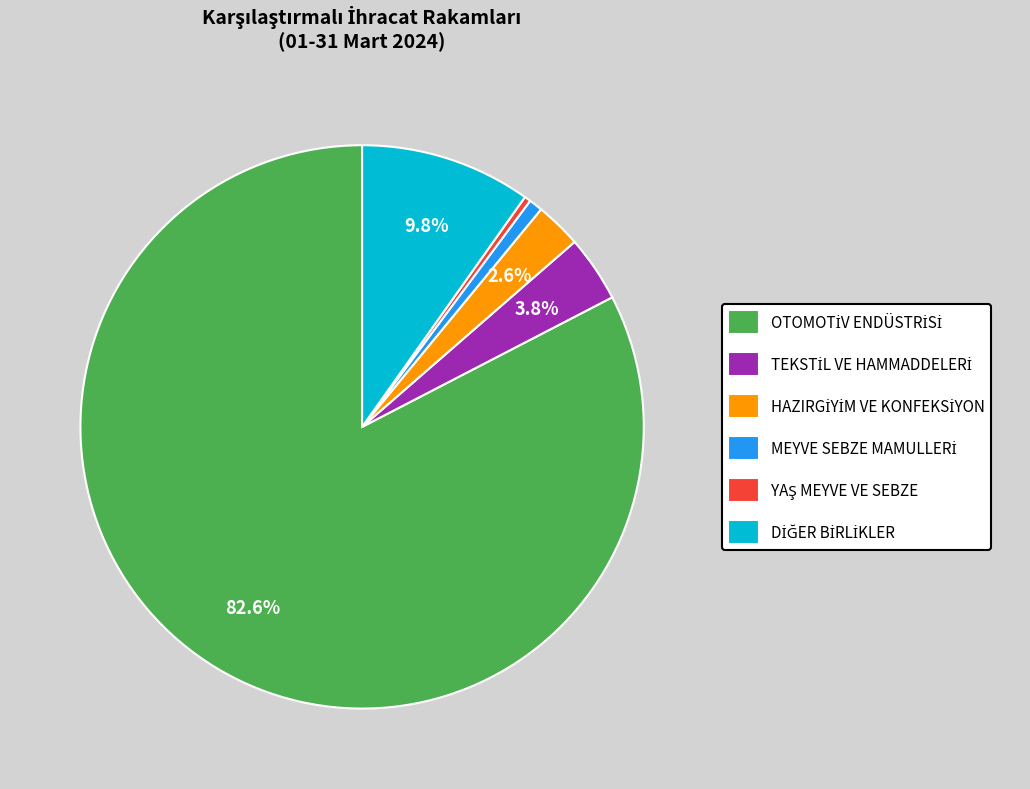

How many slices are in this pie chart?

6